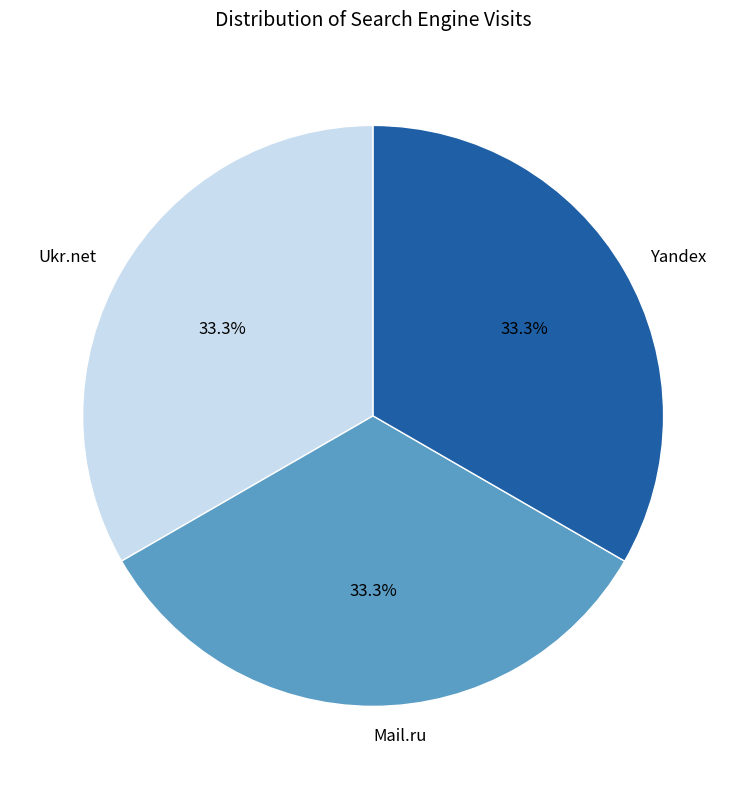

Is there any slice that represents more than half of the pie?

No